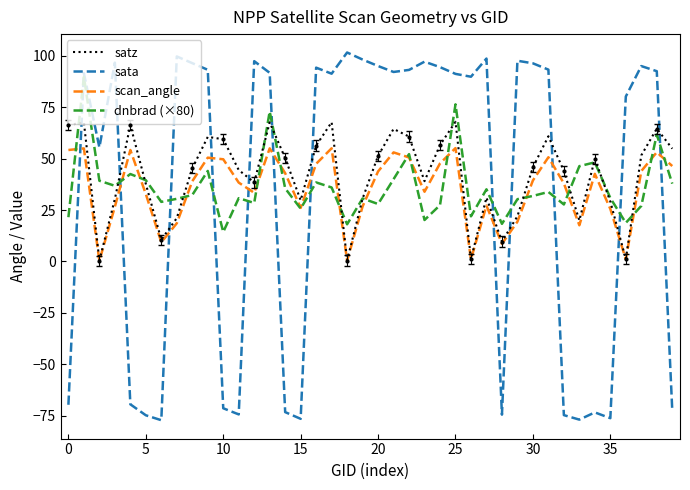

What is the highest value of the dnbrad (×80) series?

89.8